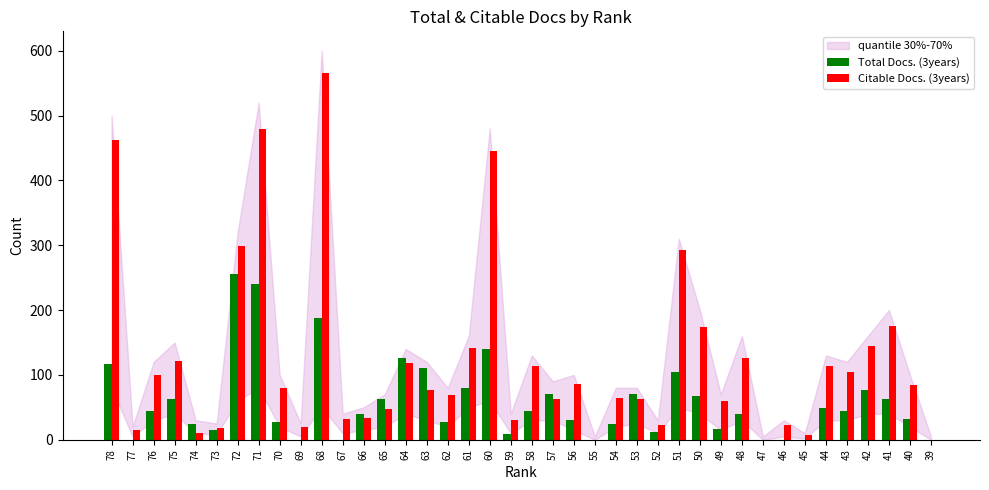

Which series has the largest total across all categories?

Citable Docs. (3years)